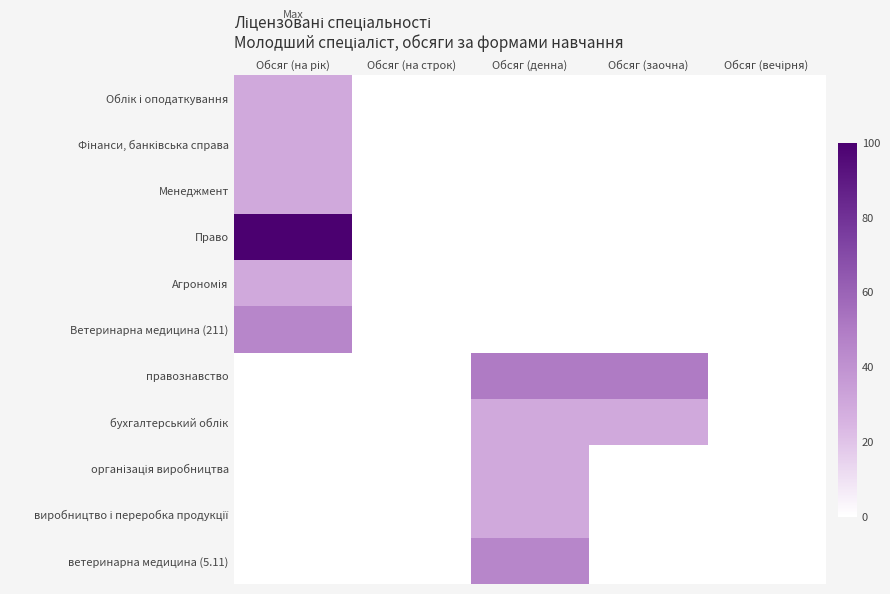

How many distinct data groups are displayed?

11